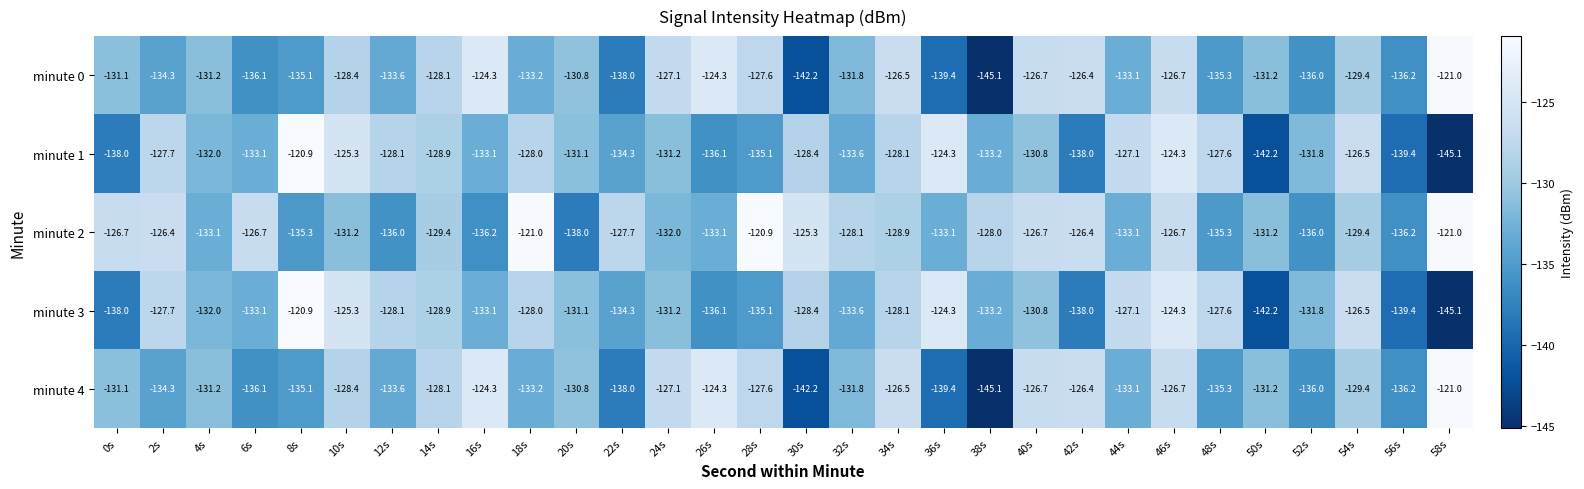

The minute 0 series shows -133.1 at 44s. True or false?

True